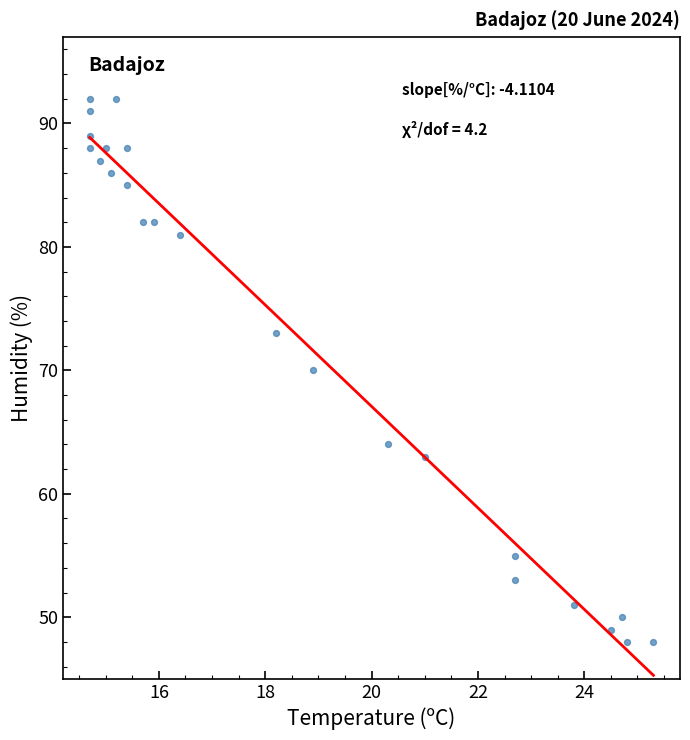

What is the range of Y values (max minus min)?

44